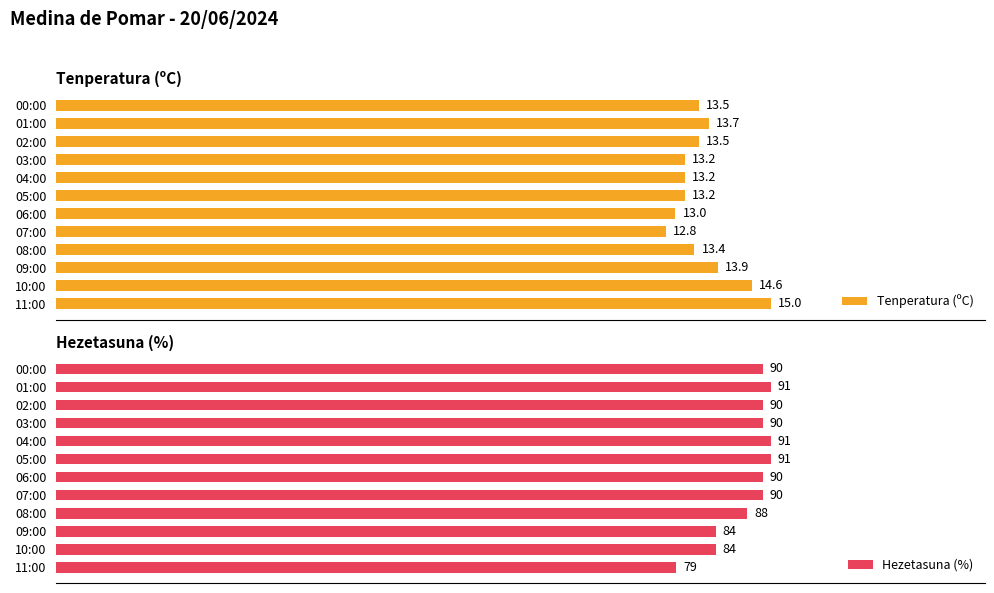

Reading right to left, extract all data points from this chart.

Tenperatura (ºC): 13.5	13.7	13.5	13.2	13.2	13.2	13.0	12.8	13.4	13.9	14.6	15.0
Hezetasuna (%): 90.0	91.0	90.0	90.0	91.0	91.0	90.0	90.0	88.0	84.0	84.0	79.0